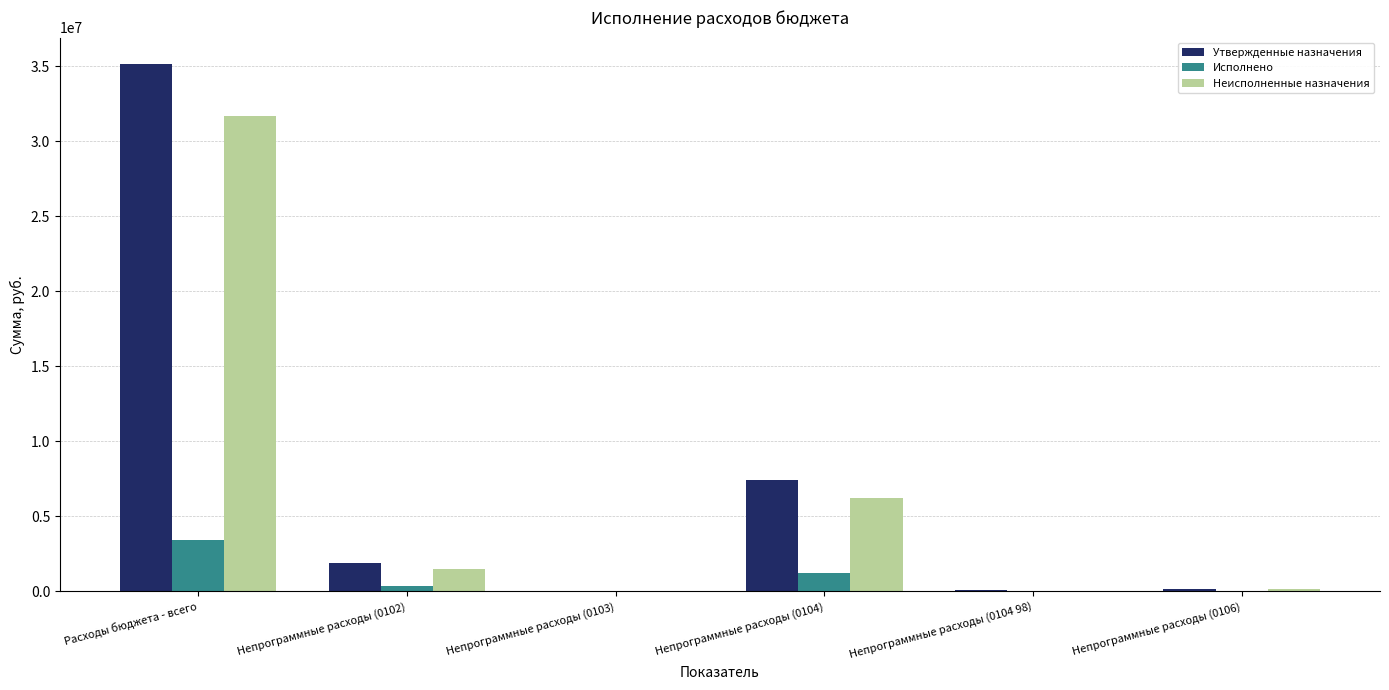

Does the chart contain stacked bars?

No